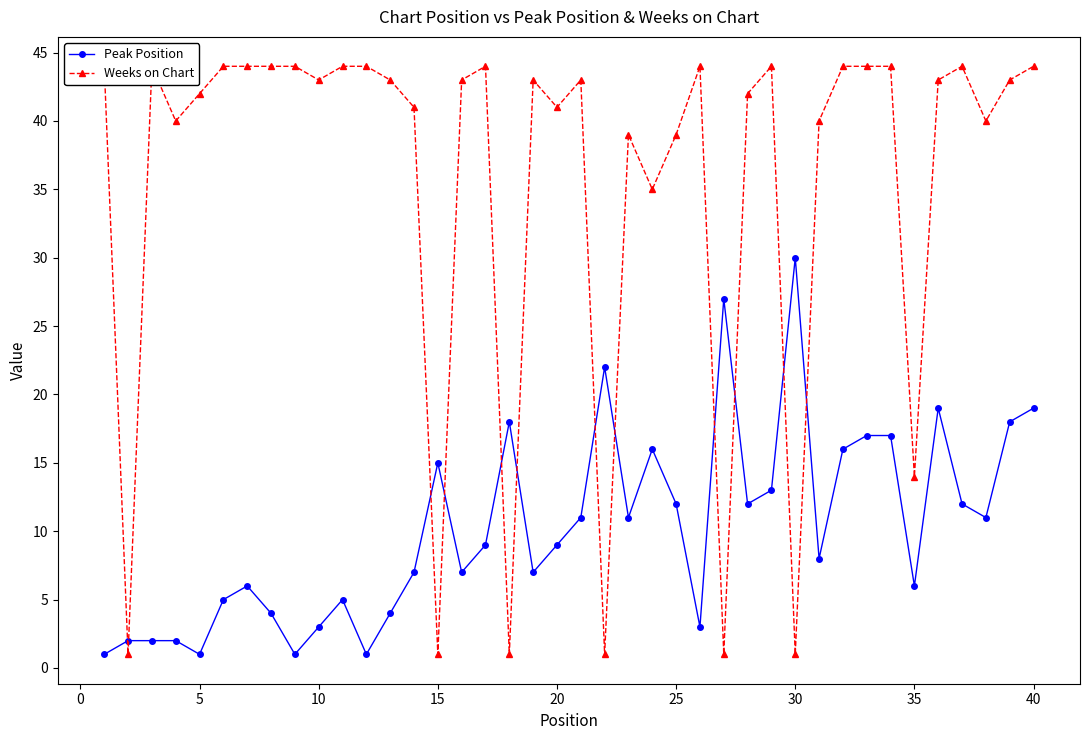

What is the maximum value for Peak Position?

30